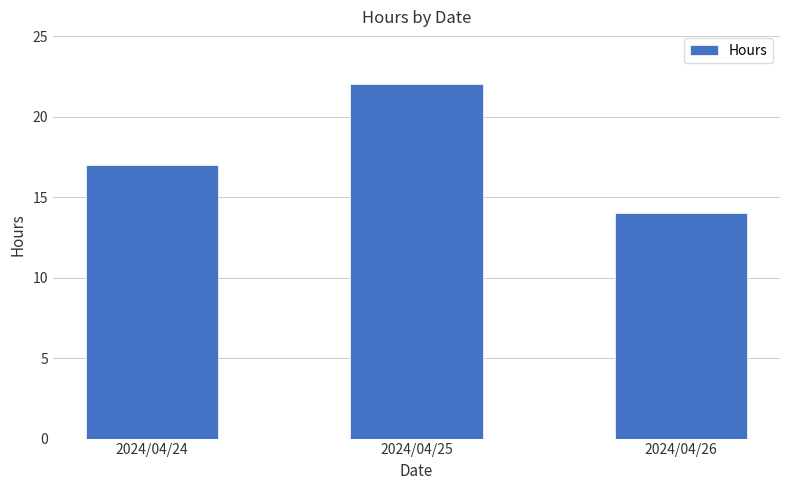

Which category has the lowest value across all series?

2024/04/26